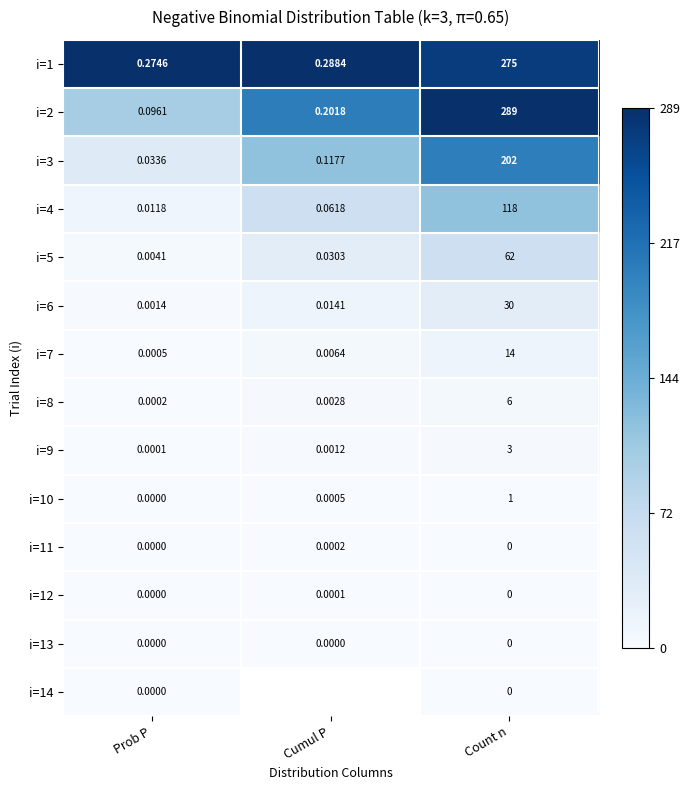

Where is i=5 nearest to the value 31?

Cumul P